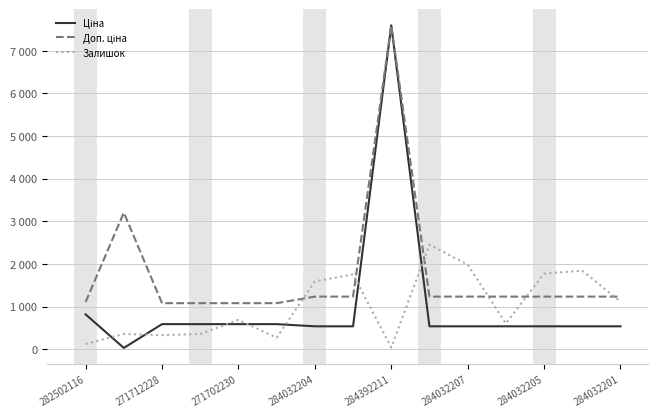

True or false: Залишок and Ціна intersect in this chart.

True